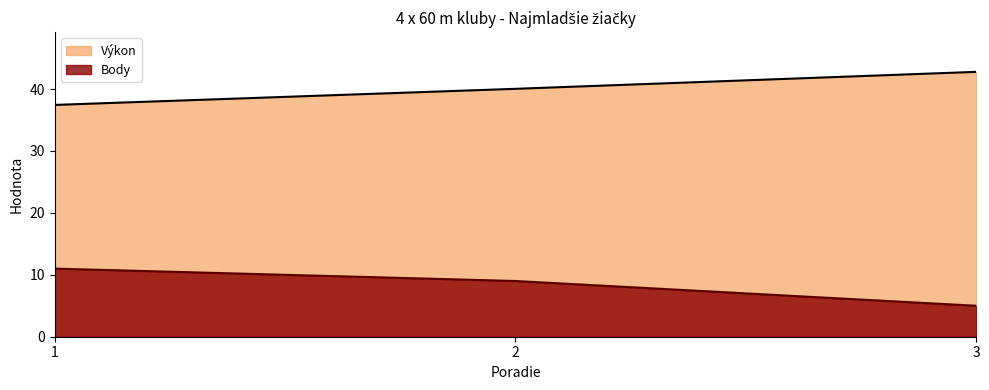

At which label does Výkon first exceed 40?

2